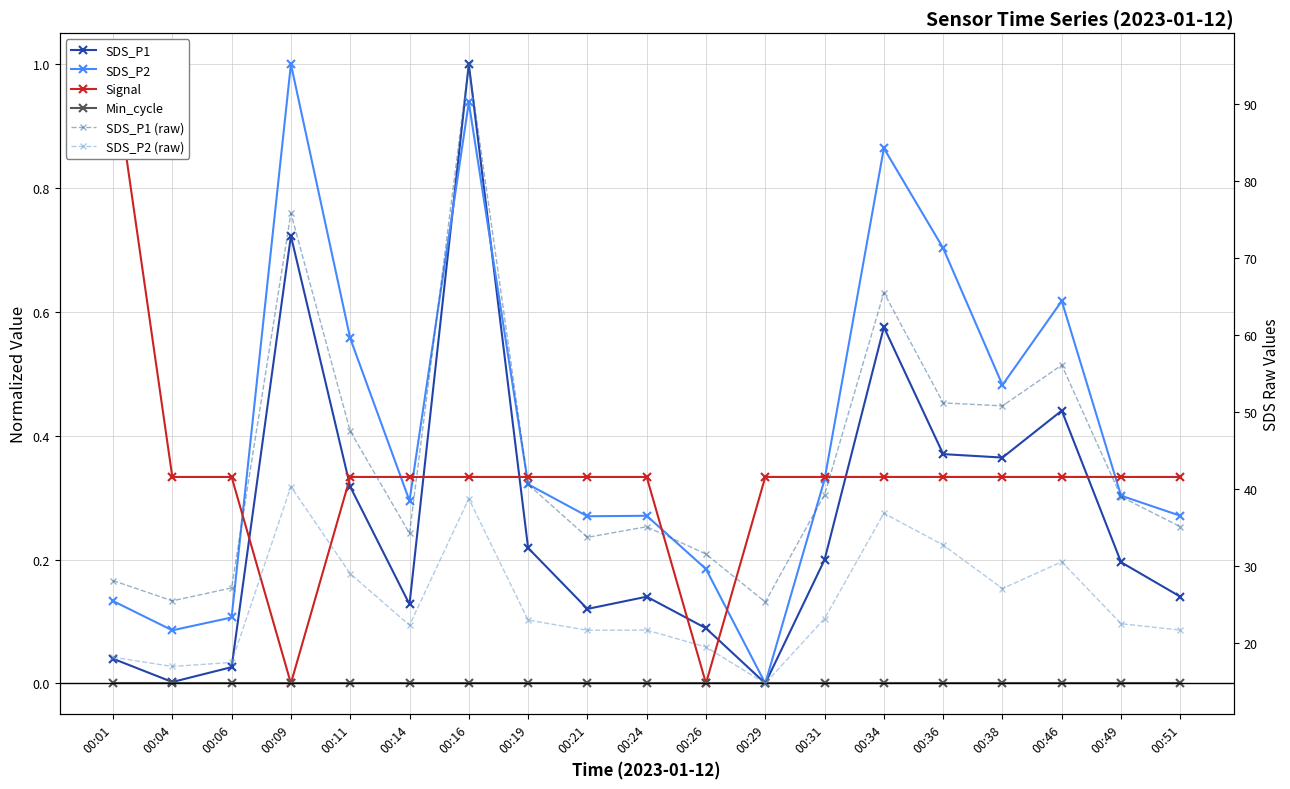

Rank the series at 00:24 from highest to lowest value.

SDS_P1 (raw), SDS_P2 (raw), Signal, SDS_P2, SDS_P1, Min_cycle